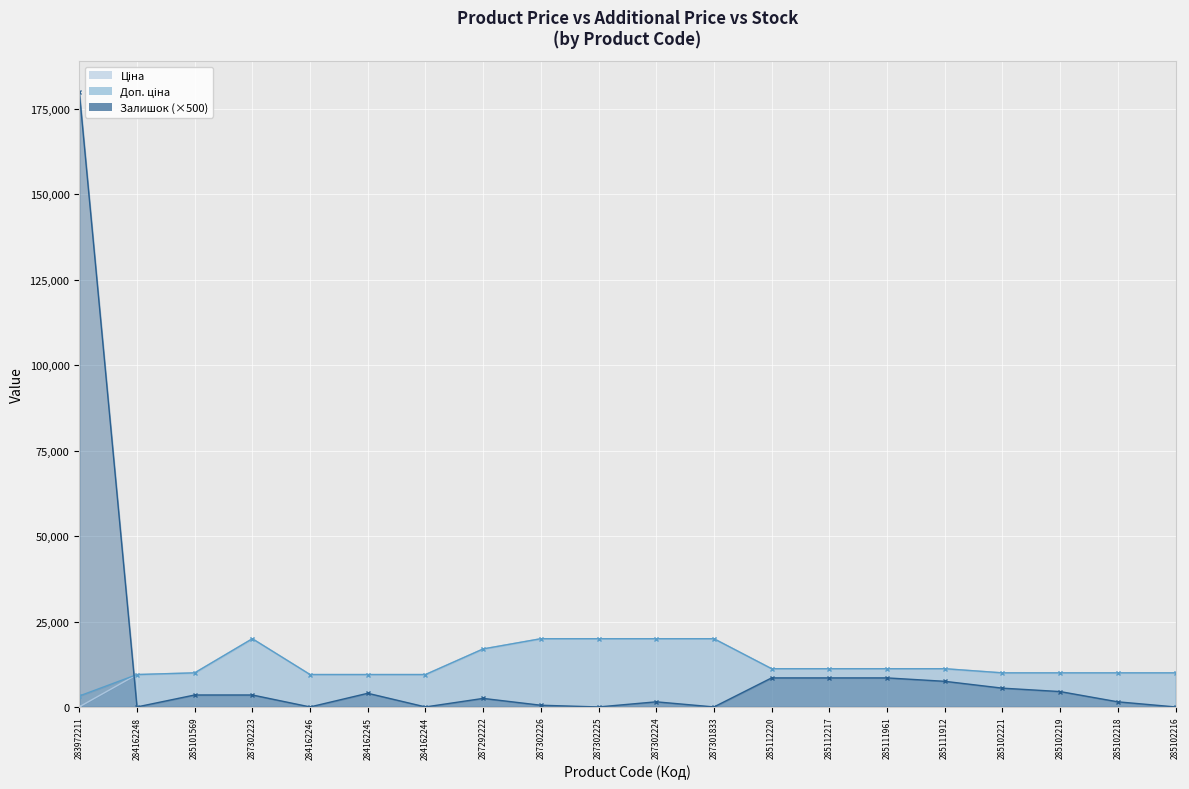

The Залишок series shows 12342.5 at 285111961. True or false?

False